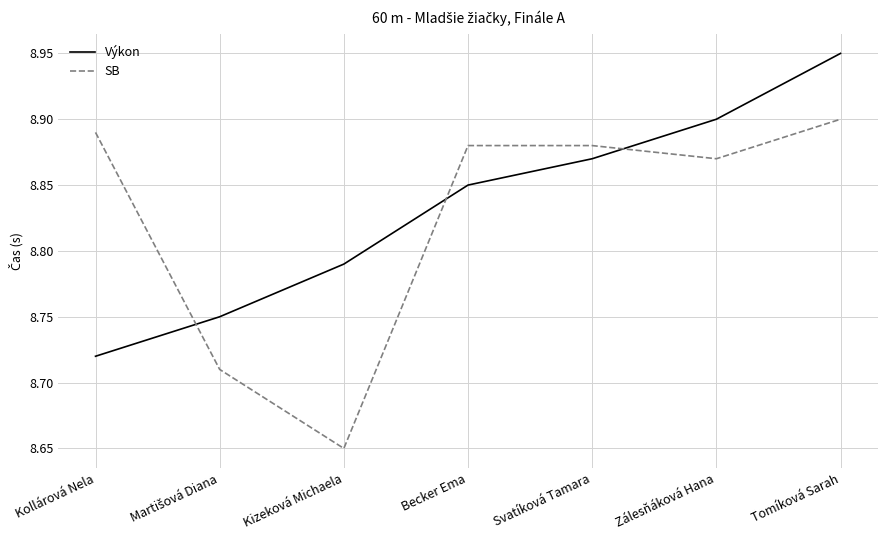

Which category has the lowest value in the Výkon series?

Kollárová Nela